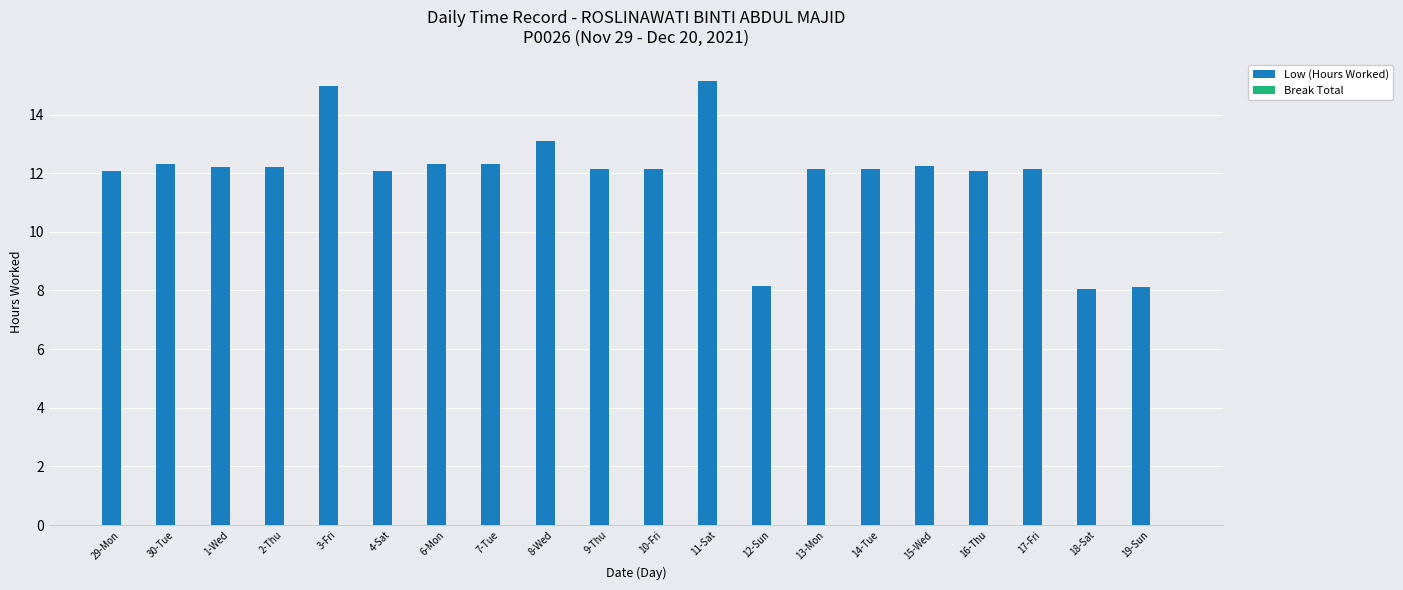

What is the sum of the values at 30-Tue and 6-Mon?

24.7